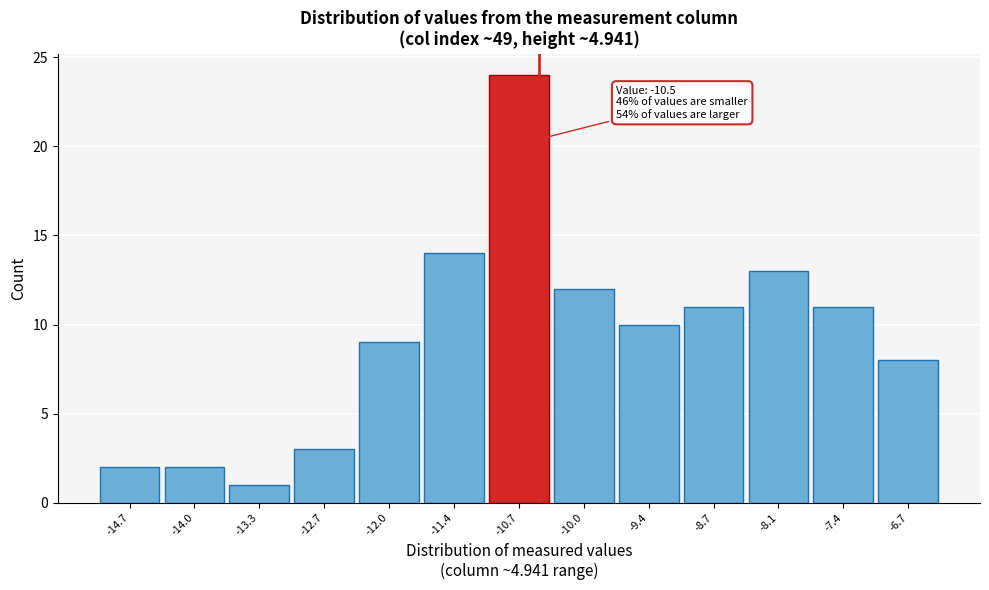

Which range on the x-axis has the tallest bar?

-11.0 to -10.4